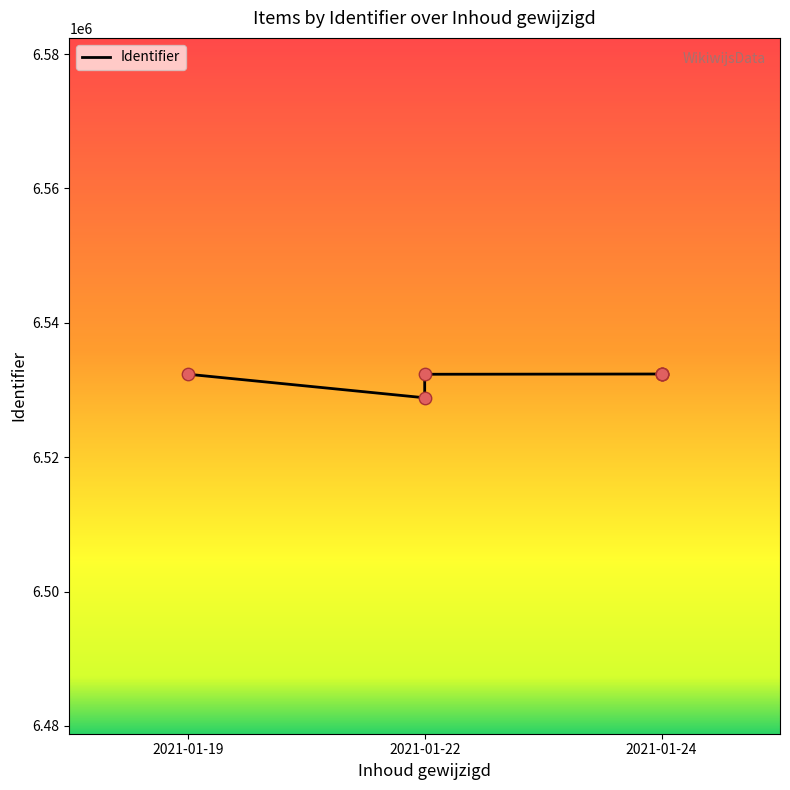

What is the change in value from 2021-01-22 to 2021-01-24?

+41